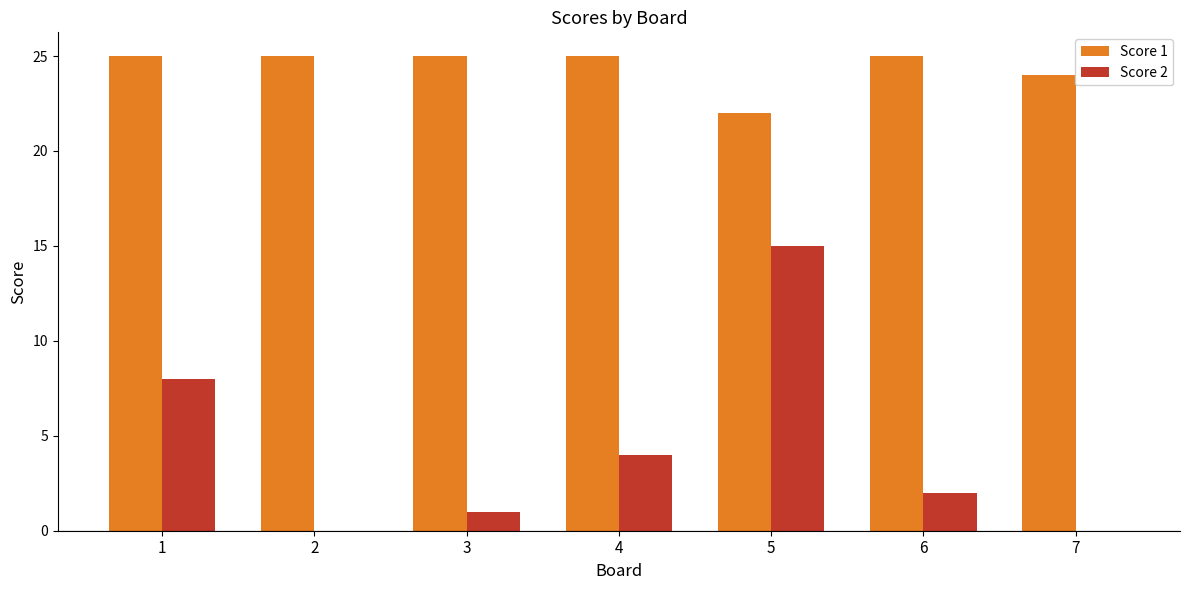

True or false: Score 2 has a value of 8 at 1.

True